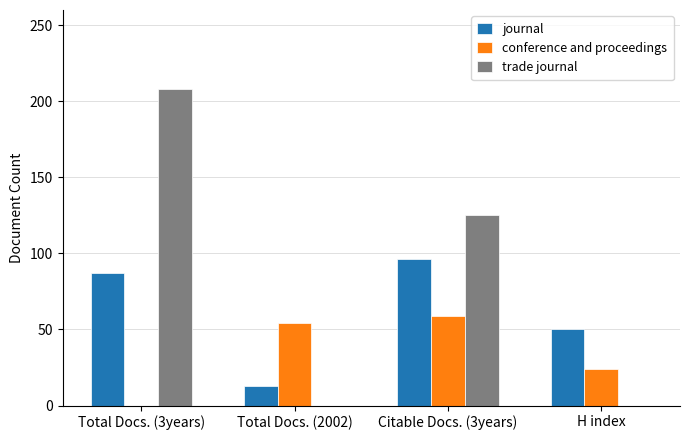

What is the spread (max minus min) of values at Total Docs. (3years)?

208